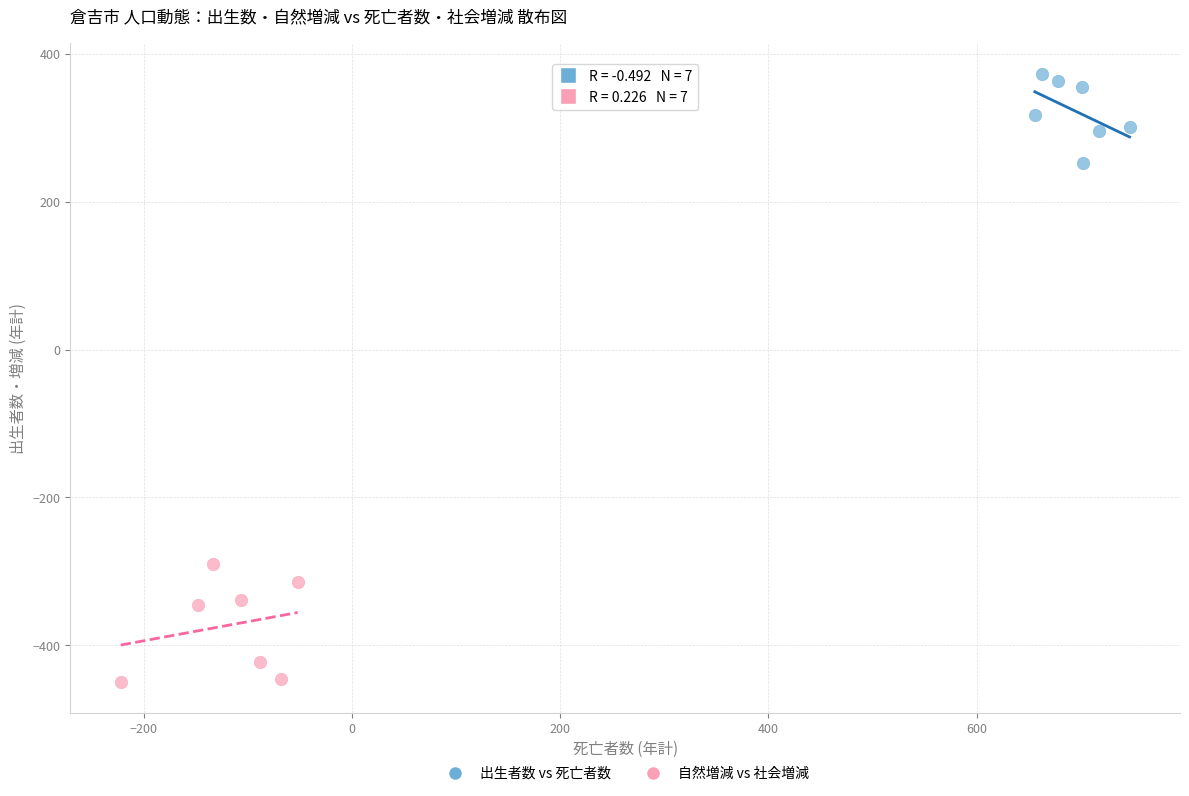

Which series has the largest Y range (max minus min)?

自然増減 vs 社会増減